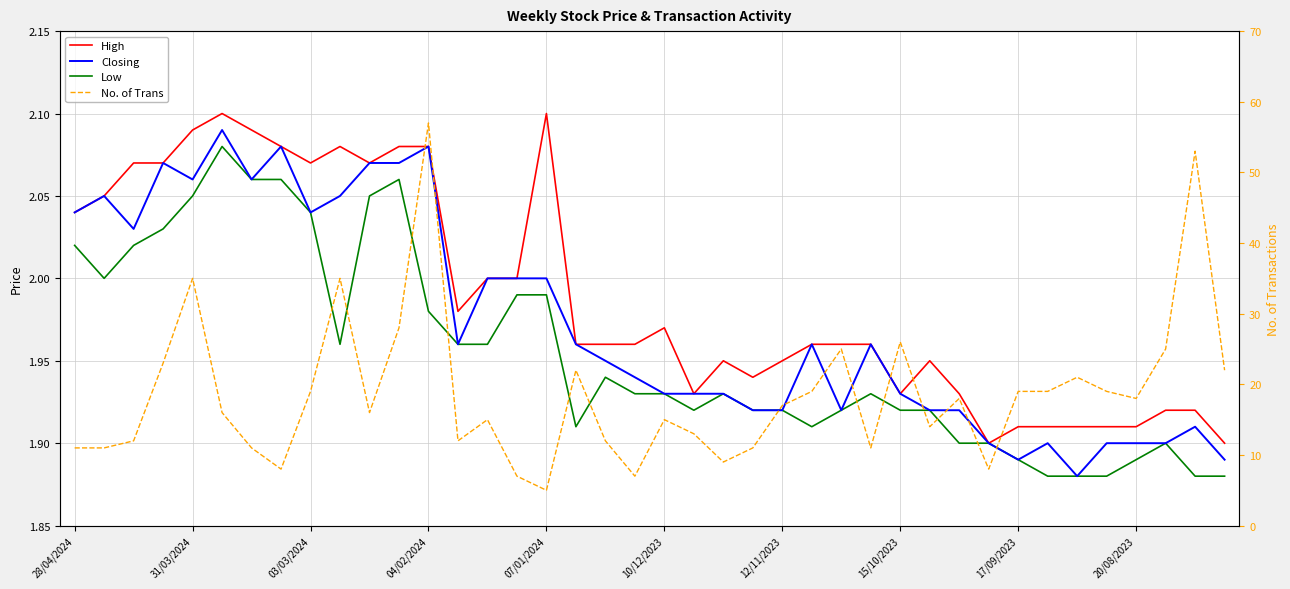

What are all the series names shown in the legend?

High, Closing, Low, No. of Trans